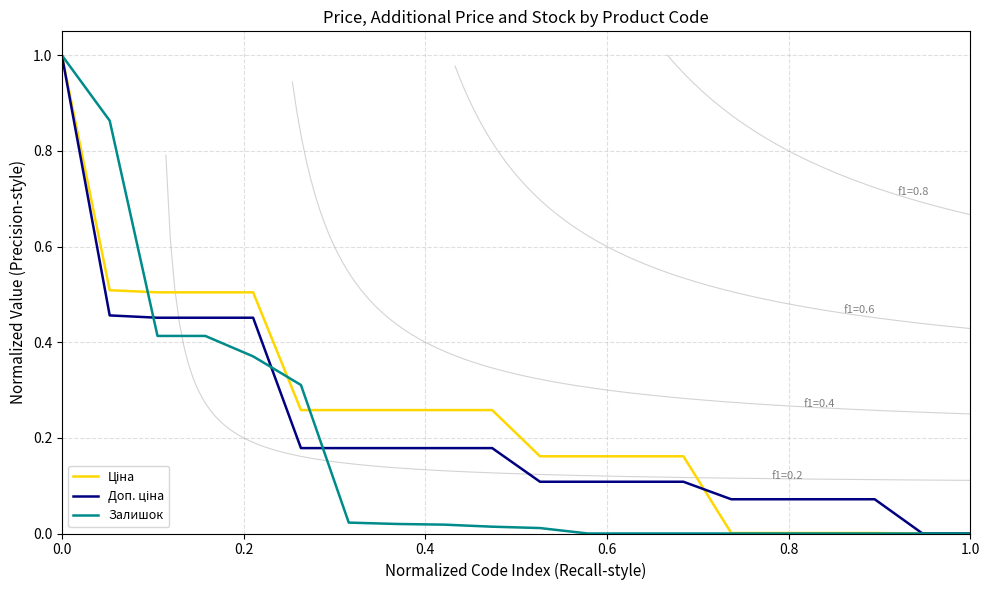

Reading left to right, extract all data points from this chart.

Ціна: 1.0	0.5	0.5	0.5	0.5	0.3	0.3	0.3	0.3	0.3	0.2	0.2	0.2	0.2	0.0	0.0	0.0	0.0	0.0	0.0
Доп. ціна: 1.0	0.5	0.5	0.5	0.5	0.2	0.2	0.2	0.2	0.2	0.1	0.1	0.1	0.1	0.1	0.1	0.1	0.1	0.0	0.0
Залишок: 1.0	0.9	0.4	0.4	0.4	0.3	0.0	0.0	0.0	0.0	0.0	0.0	0.0	0.0	0.0	0.0	0.0	0.0	0.0	0.0